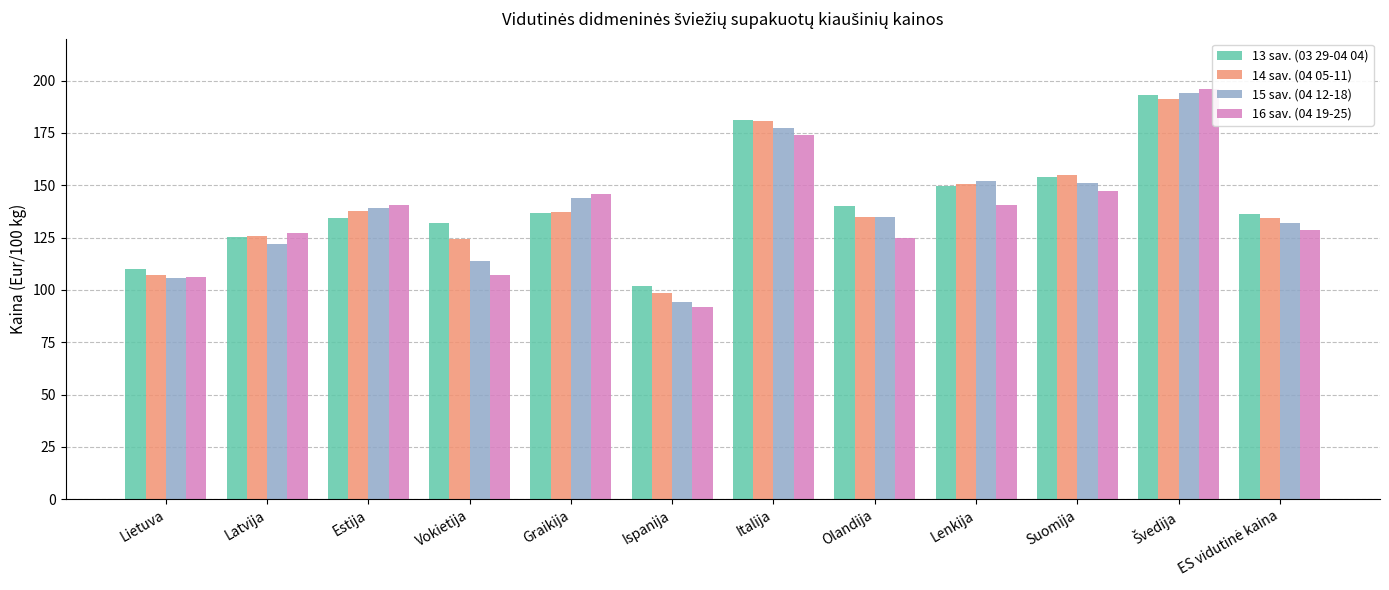

Which label corresponds to the smallest value in the chart?

Ispanija